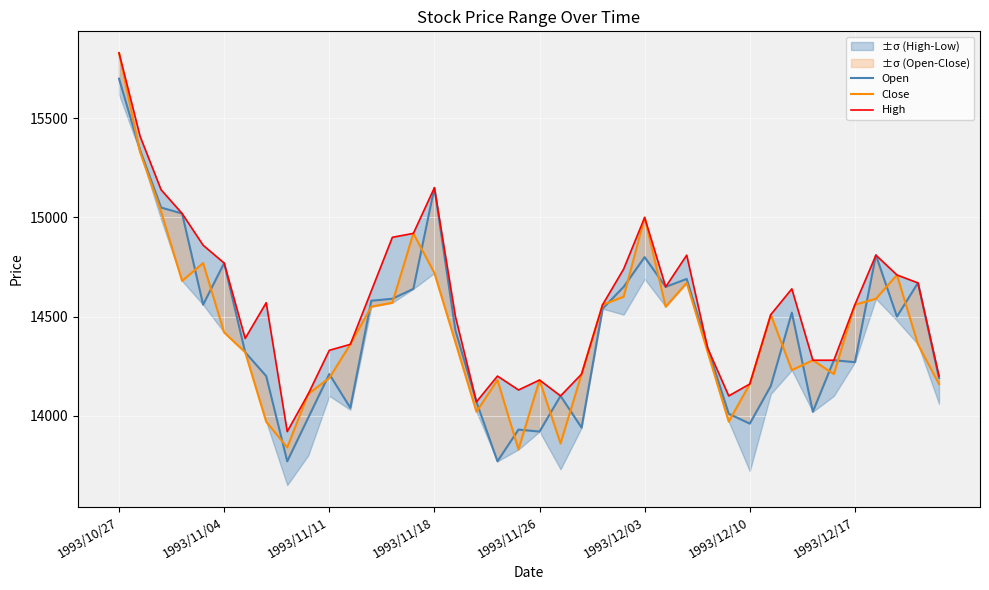

True or false: High and Close cross at least once.

False